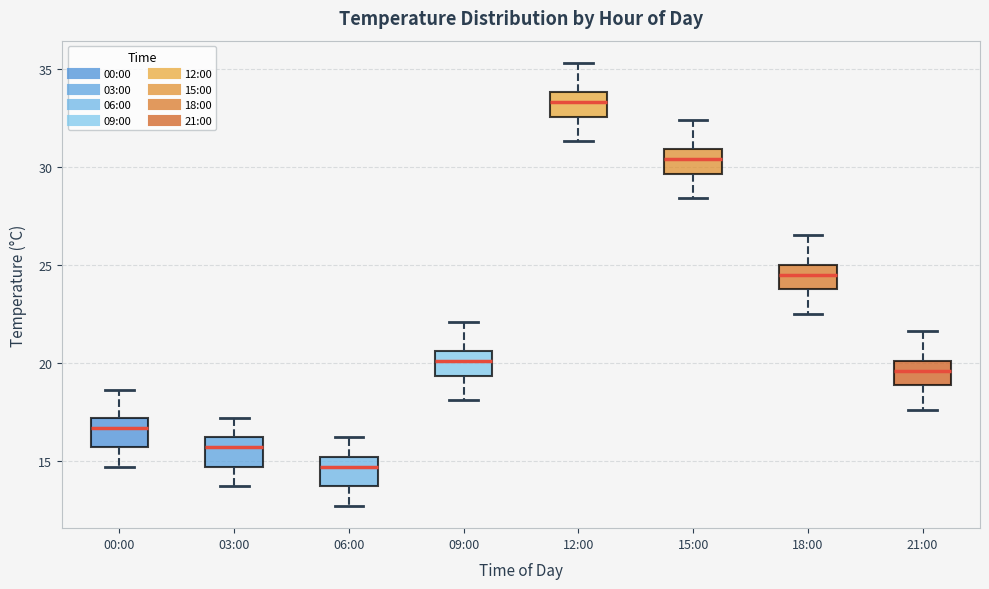

Reading left to right, read every box against the y-axis: the position of its median line, the range the box covers, and the ends of its whiskers. The values are not printed on the chart, so give them approximately, as read against the axis.

00:00: median 16.5, box 15.5 to 17.0, whiskers 14.5 to 18.5
03:00: median 15.5, box 14.5 to 16.0, whiskers 13.5 to 17.0
06:00: median 14.5, box 13.5 to 15.0, whiskers 12.5 to 16.0
09:00: median 20.0, box 19.5 to 20.5, whiskers 18.0 to 22.0
12:00: median 33.5, box 32.5 to 34.0, whiskers 31.5 to 35.5
15:00: median 30.5, box 29.5 to 31.0, whiskers 28.5 to 32.5
18:00: median 24.5, box 24.0 to 25.0, whiskers 22.5 to 26.5
21:00: median 19.5, box 19.0 to 20.0, whiskers 17.5 to 21.5